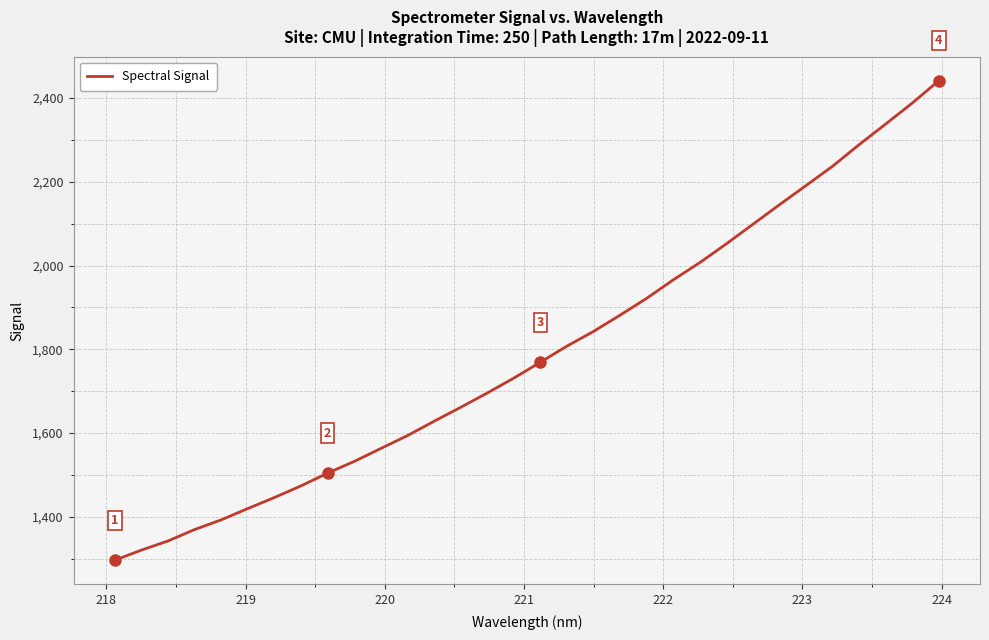

What is the smallest value displayed?

1296.4